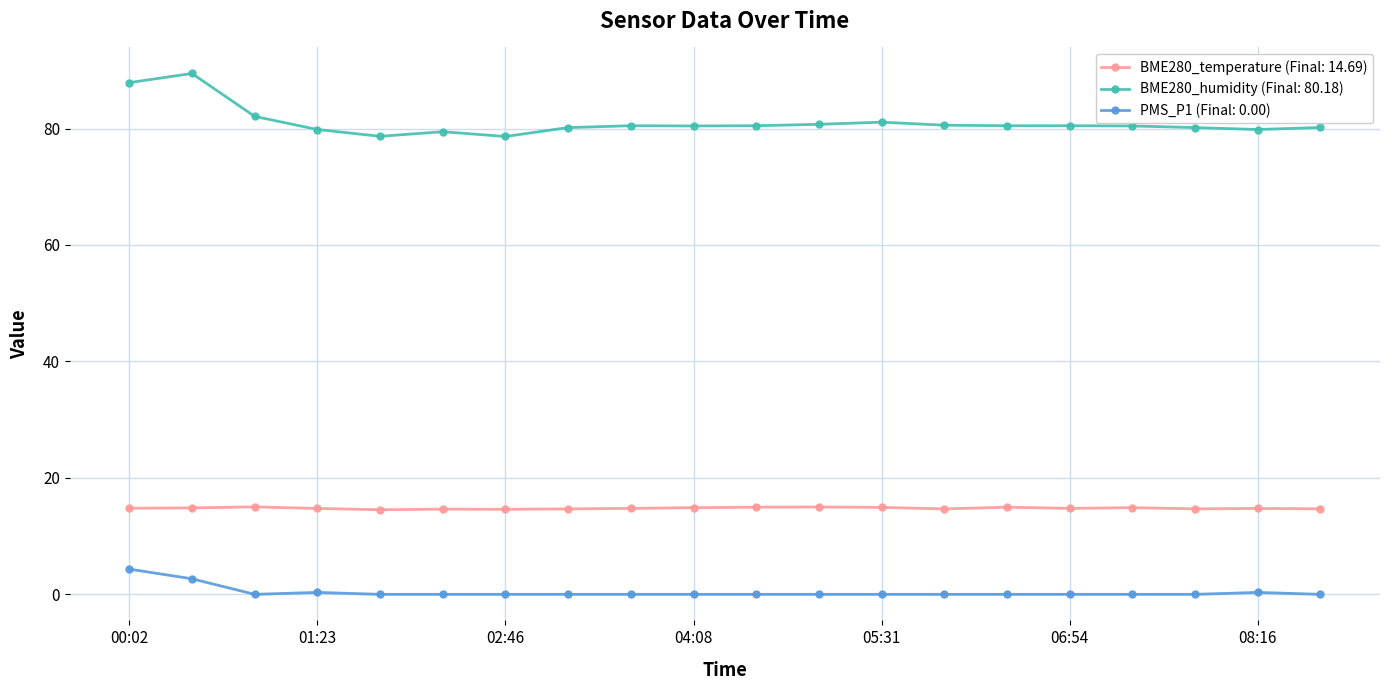

What is the difference between the second highest and second lowest values in the PMS_P1 (Final: 0.00) series?

2.7